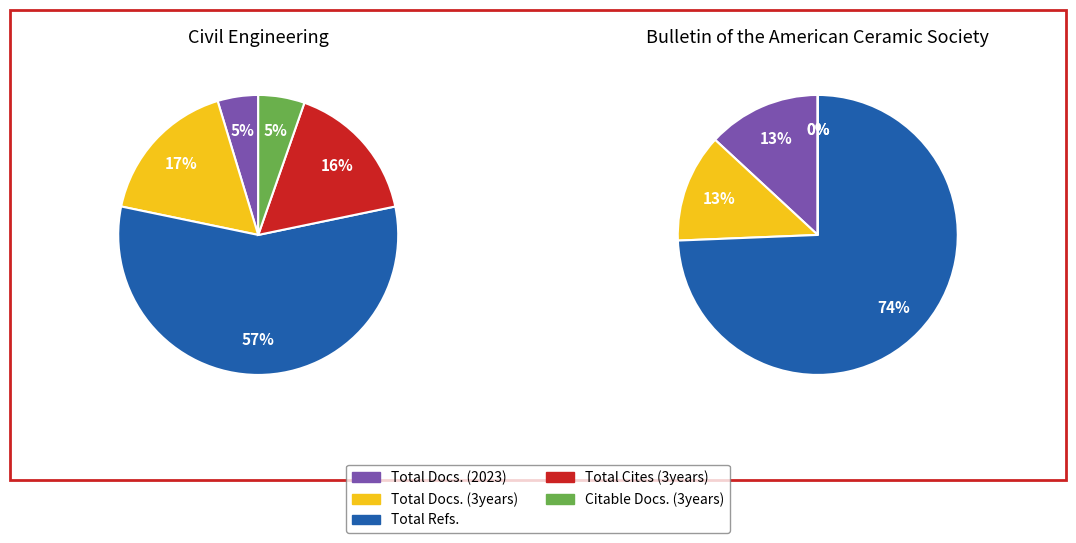

Is it true that Citable Docs. (3years) is 1% of the pie?

False